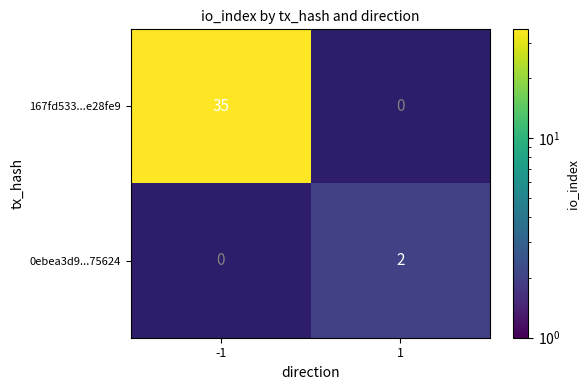

At which category does the chart reach its minimum across all series?

1